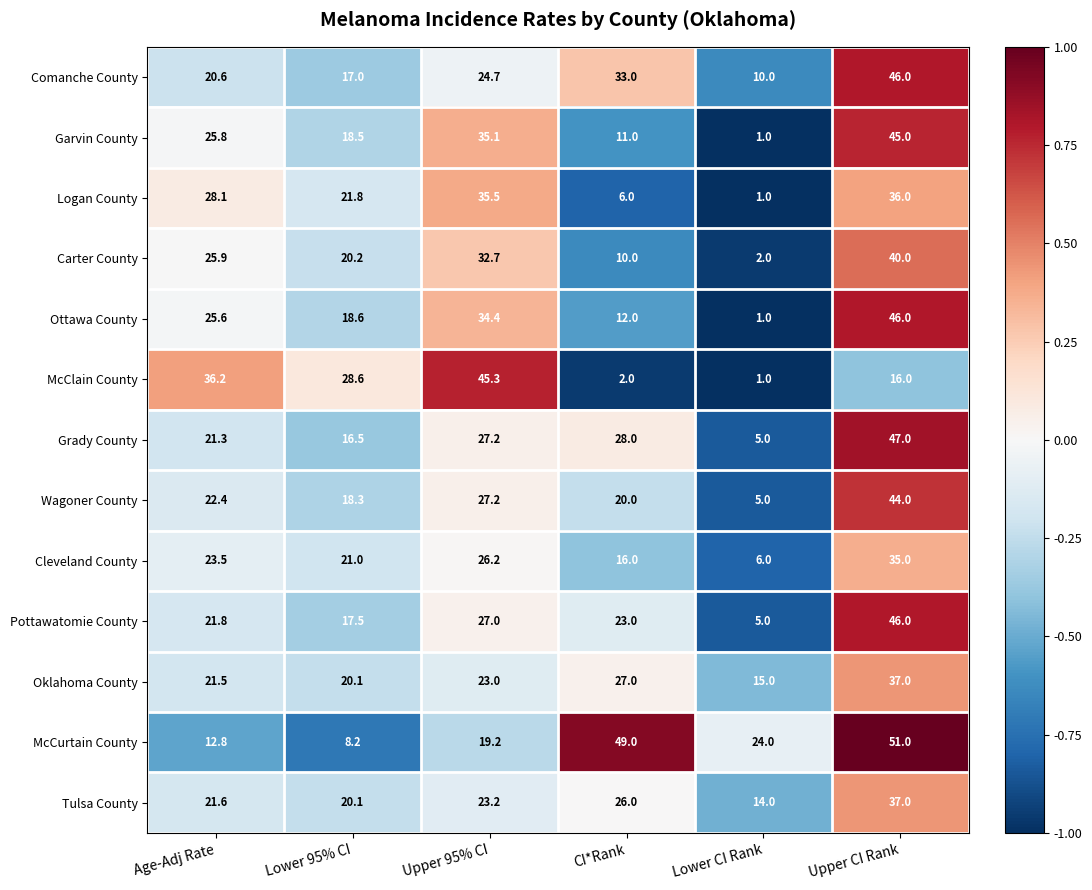

What is the minimum value for Cleveland County?

6.0